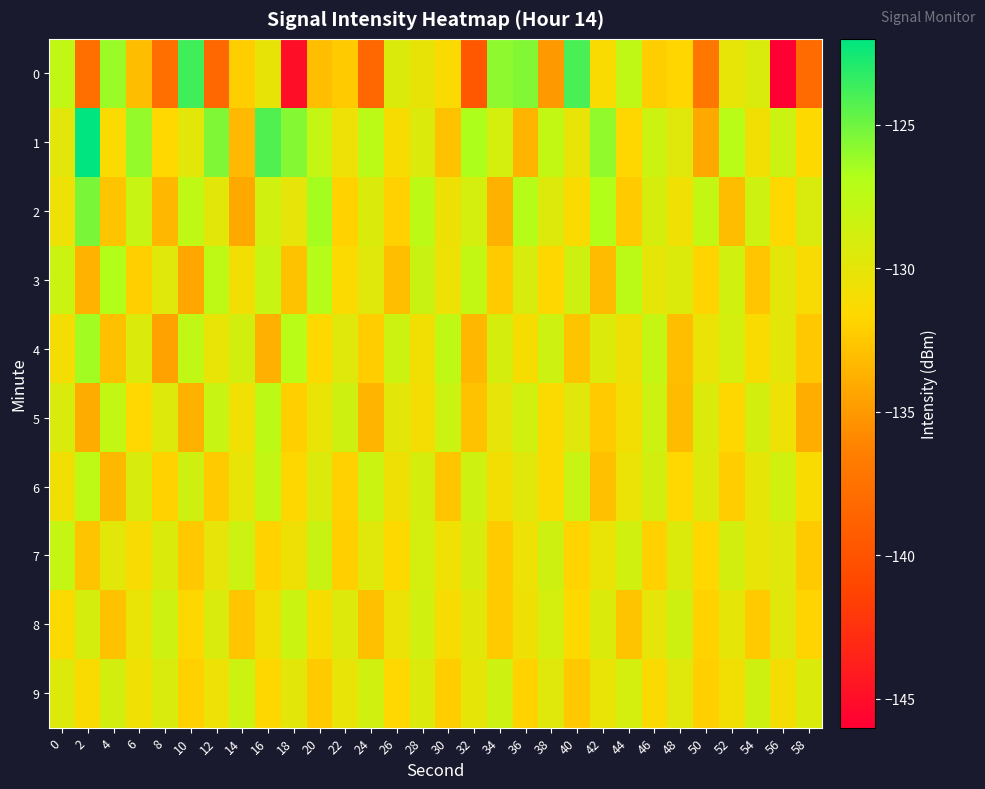

What is the total value across all series at 22?

-1308.2